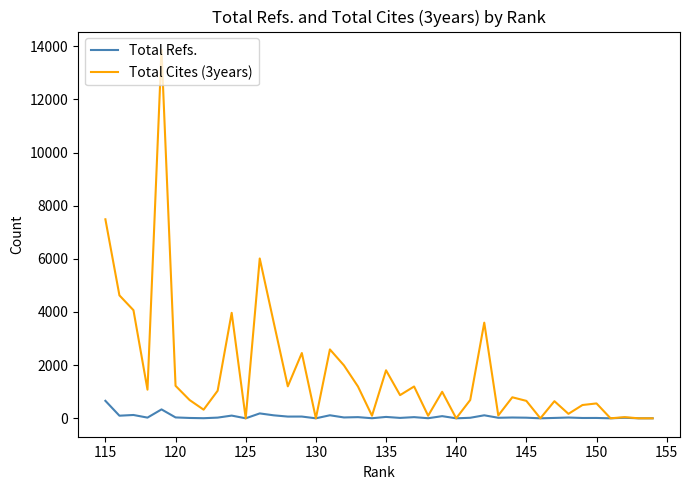

List the series in order of their overall mean, lowest first.

Total Refs., Total Cites (3years)